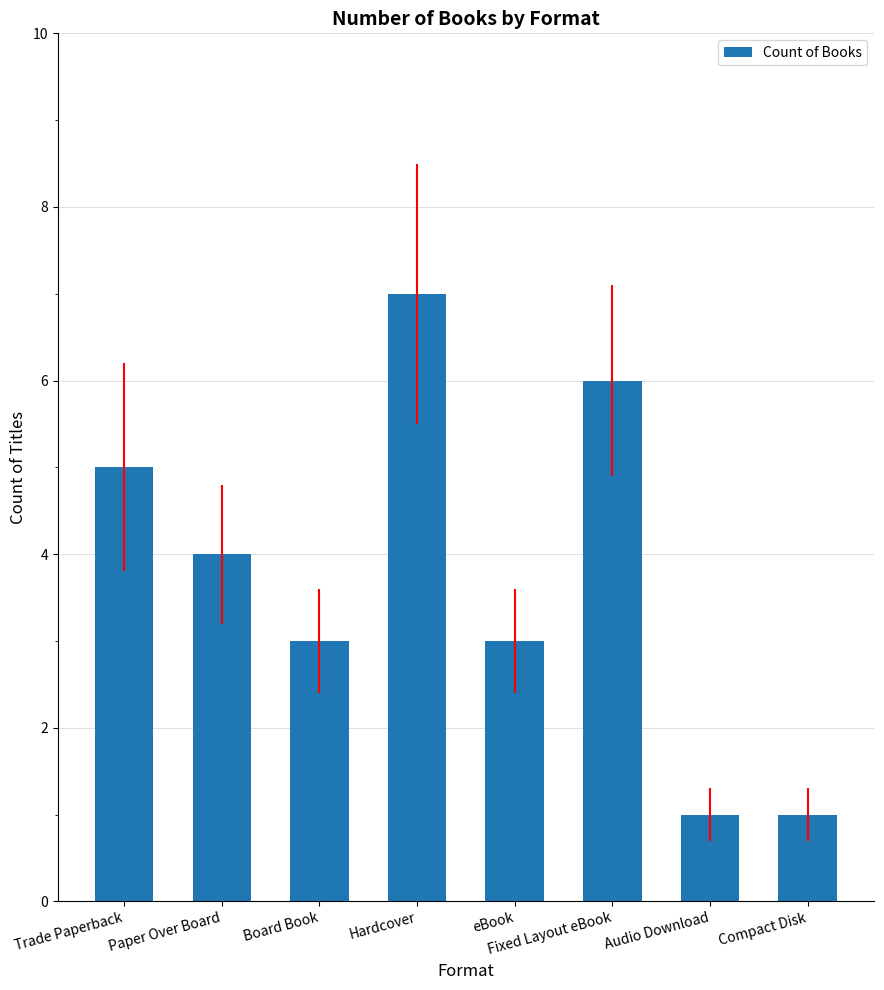

Reading right to left, extract all data points from this chart.

1	1	6	3	7	3	4	5